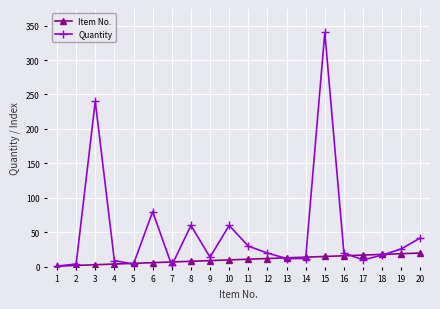

Which series has the widest spread of values?

Quantity